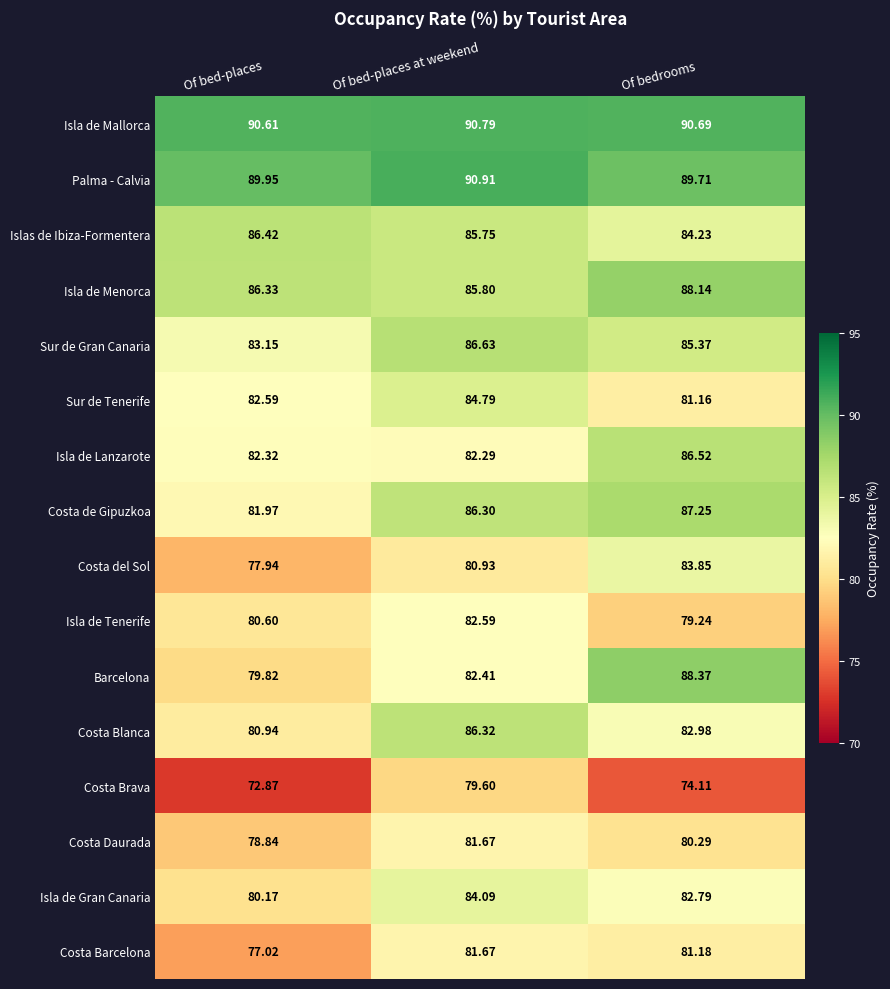

Which series changed the most between Of bed-places at weekend and Of bedrooms?

Barcelona